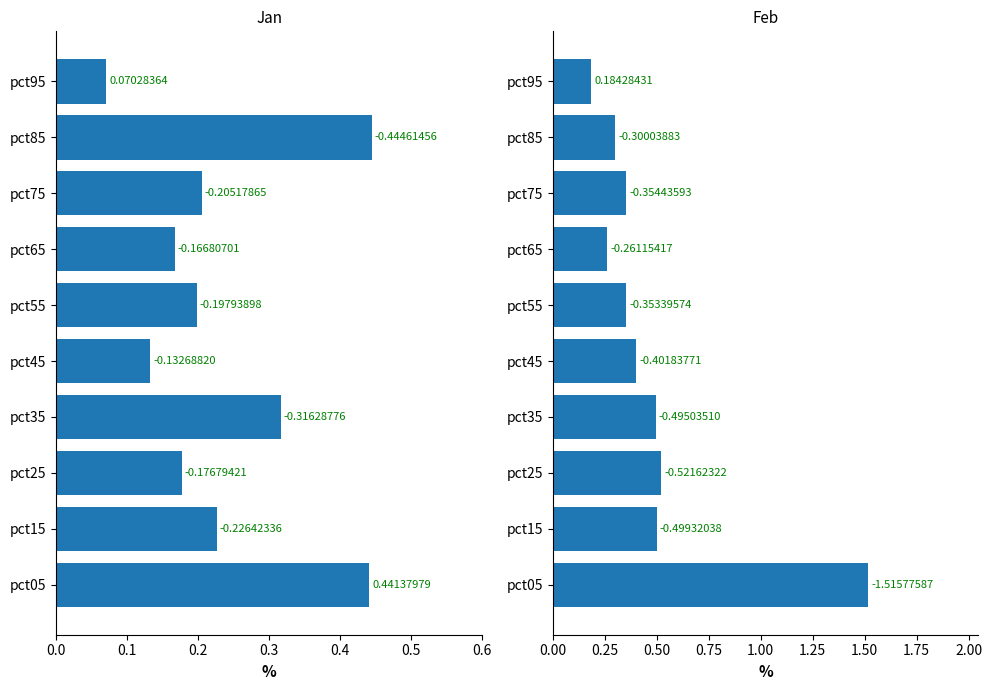

Which series has the largest total across all categories?

Feb